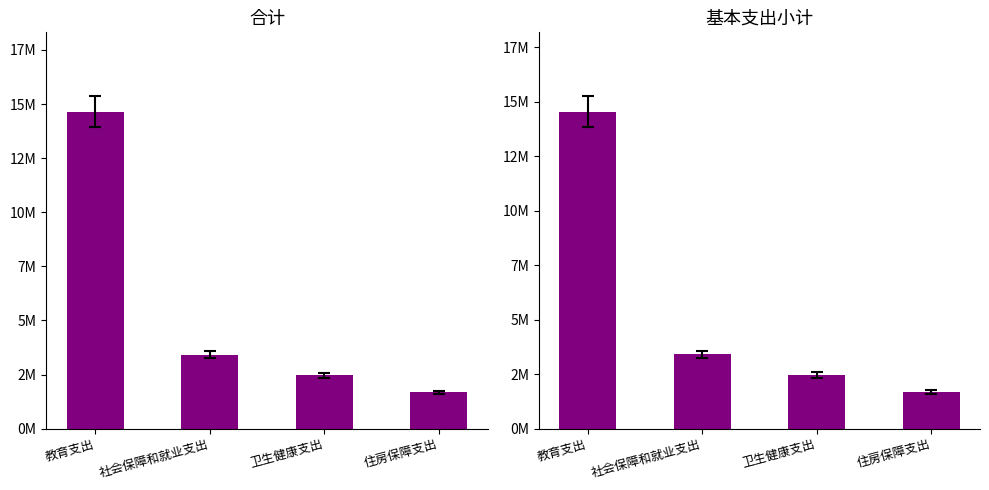

At 卫生健康支出, list the series in order from smallest to largest.

合计, 基本支出小计